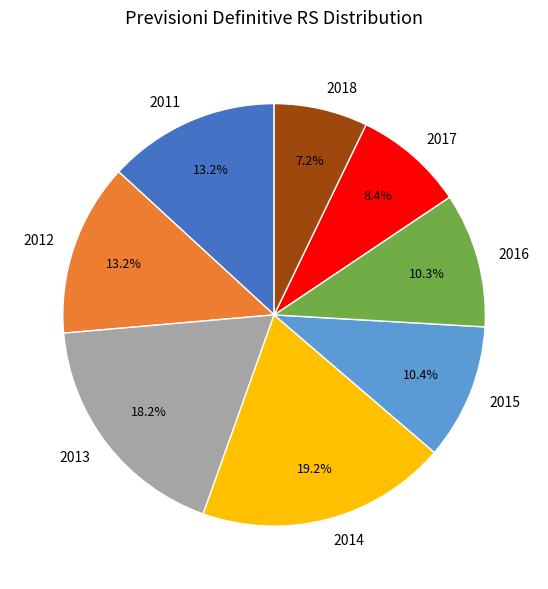

What is the smallest slice in the pie chart?

2018